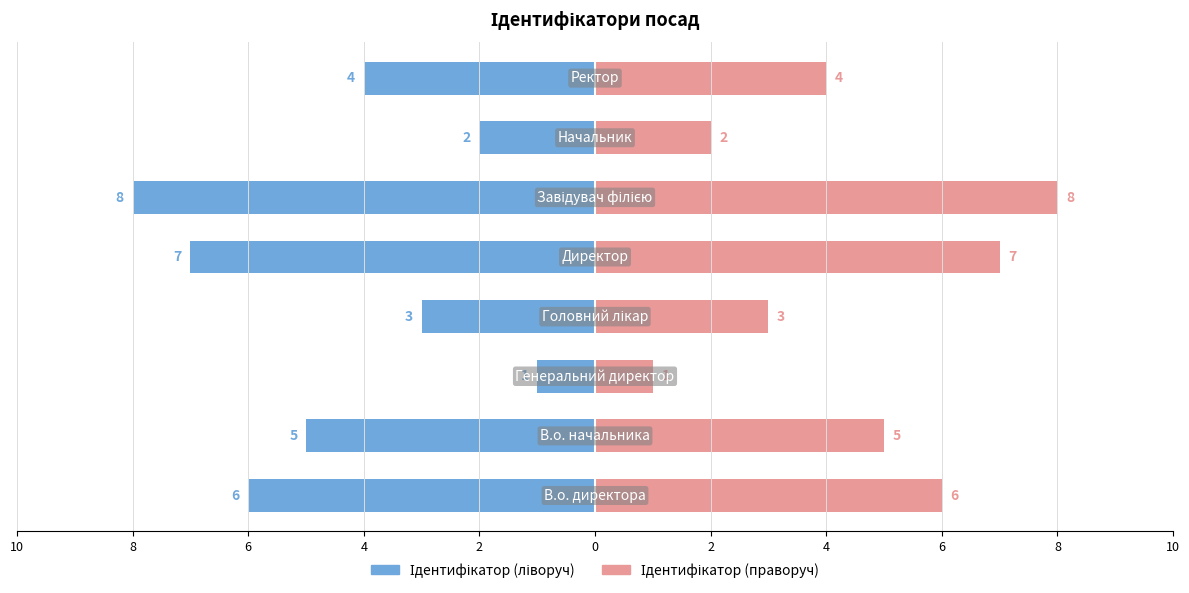

Is the value of Ідентифікатор (ліворуч) at 8 greater than the value of Ідентифікатор (праворуч) at 4?

No